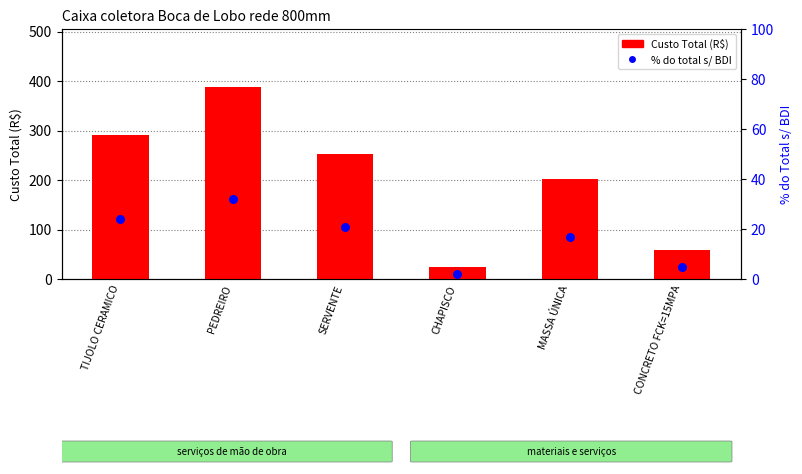

What are all the series names shown in the legend?

Custo Total (R$), % do total s/ BDI